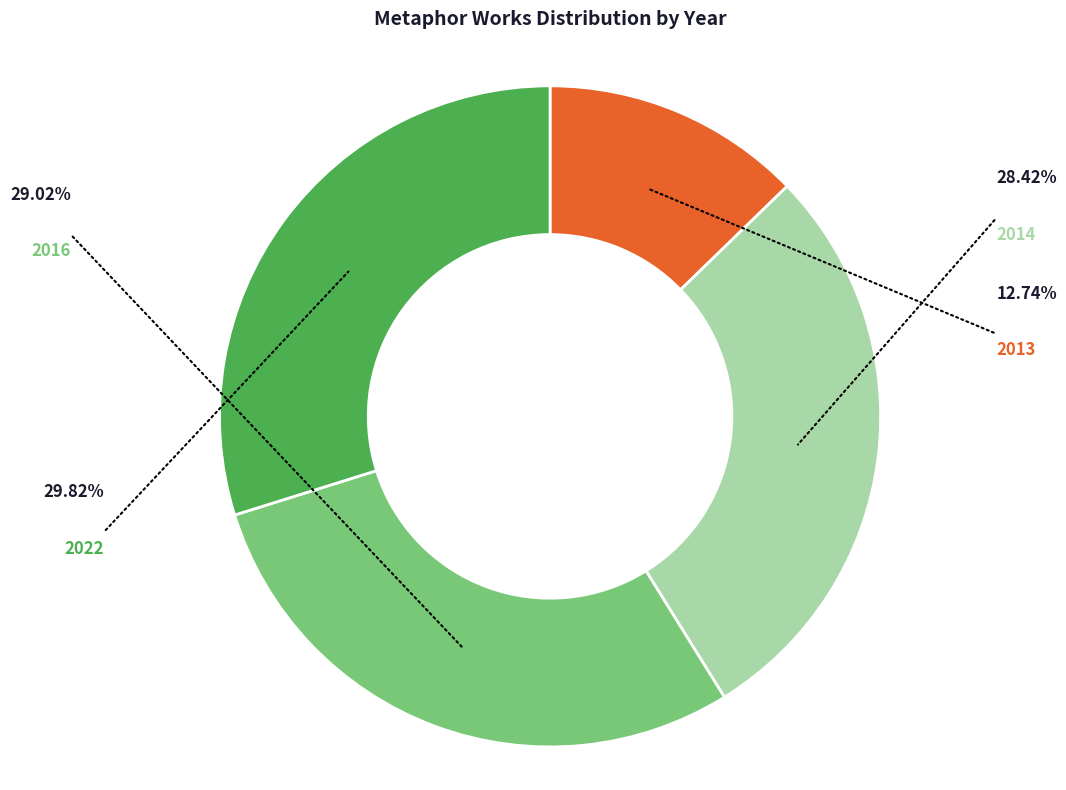

Is there any slice that represents more than half of the pie?

No